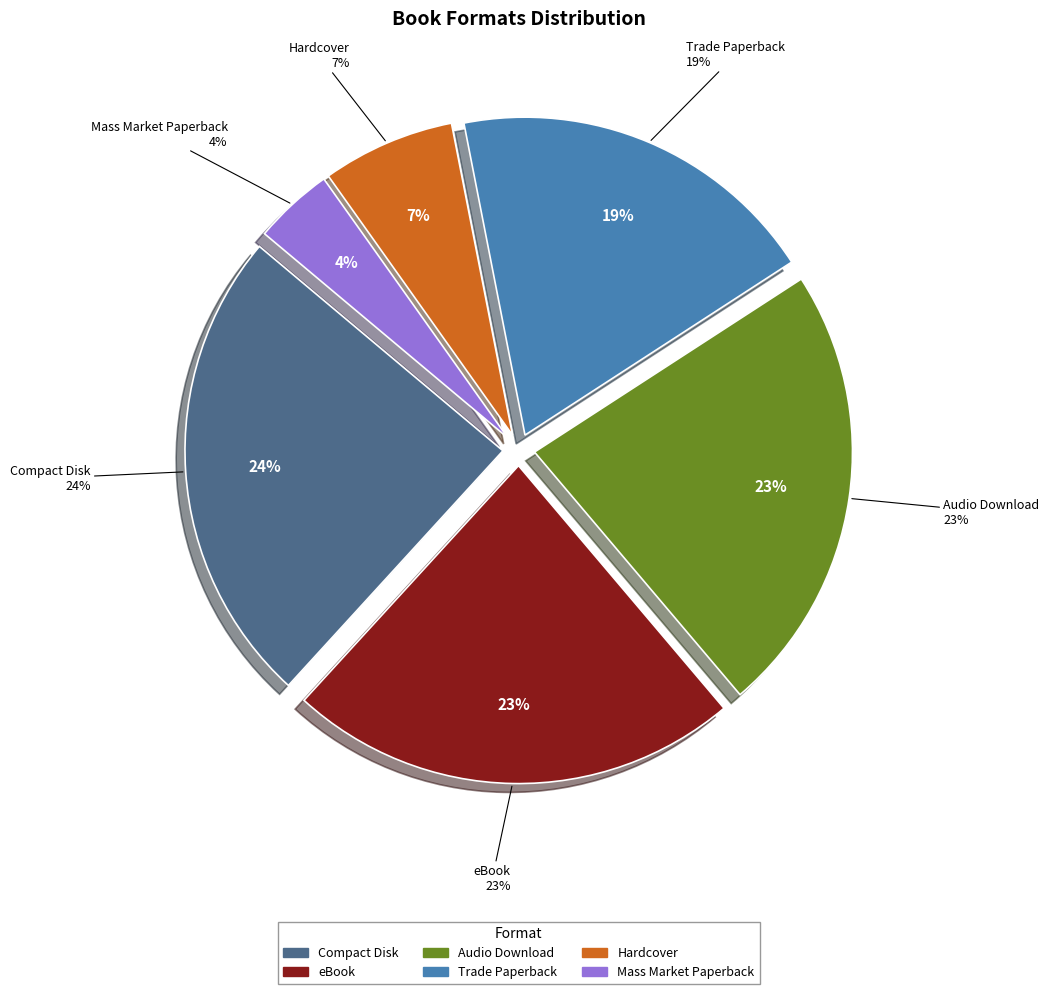

Which has a higher value, Mass Market Paperback or Trade Paperback?

Trade Paperback